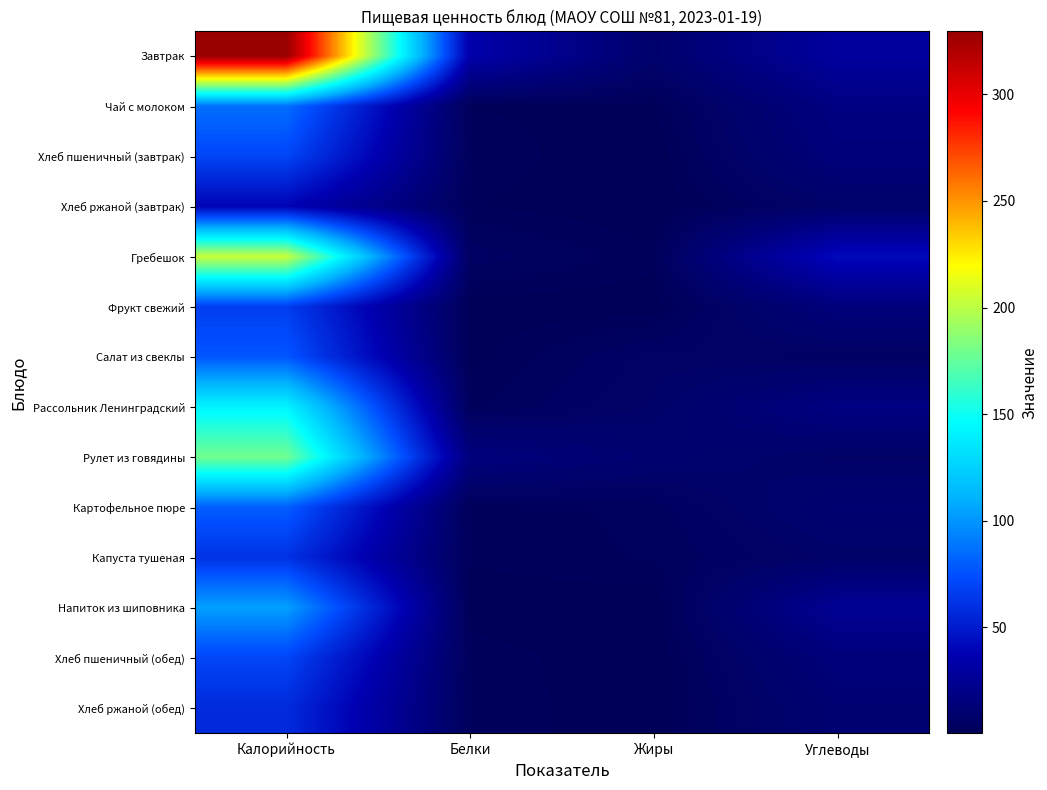

Rank the series by their maximum value, from lowest to highest.

Хлеб ржаной (завтрак), Хлеб ржаной (обед), Капуста тушеная, Фрукт свежий, Хлеб пшеничный (завтрак), Хлеб пшеничный (обед), Салат из свеклы, Картофельное пюре, Чай с молоком, Напиток из шиповника, Рассольник Ленинградский, Рулет из говядины, Гребешок, Завтрак